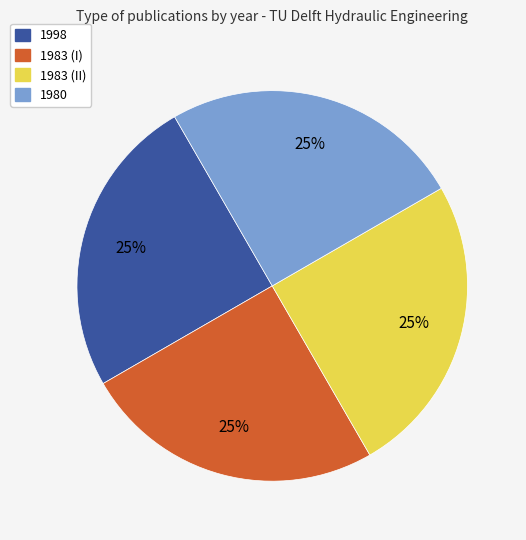

Is there any slice that represents more than half of the pie?

No